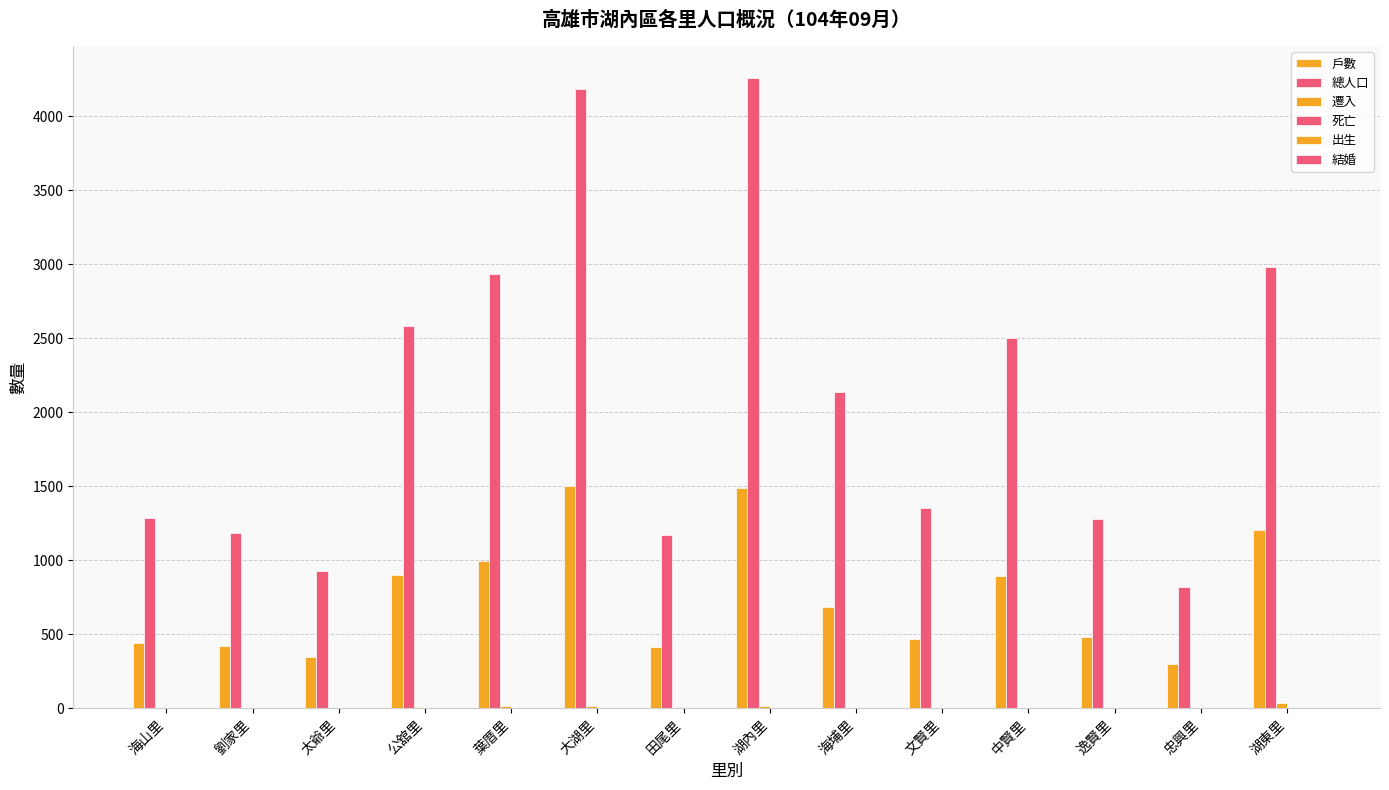

Reading left to right, list all the values displayed in this chart.

戶數: 海山里=441	劉家里=421	太爺里=350	公舘里=898	葉厝里=997	大湖里=1505	田尾里=412	湖內里=1489	海埔里=686	文賢里=469	中賢里=896	逸賢里=484	忠興里=301	湖東里=1208
總人口: 海山里=1284	劉家里=1183	太爺里=931	公舘里=2584	葉厝里=2936	大湖里=4181	田尾里=1168	湖內里=4260	海埔里=2138	文賢里=1354	中賢里=2501	逸賢里=1279	忠興里=819	湖東里=2982
遷入: 海山里=3	劉家里=1	太爺里=1	公舘里=9	葉厝里=13	大湖里=17	田尾里=7	湖內里=13	海埔里=2	文賢里=4	中賢里=6	逸賢里=5	忠興里=1	湖東里=34
死亡: 海山里=0	劉家里=3	太爺里=2	公舘里=1	葉厝里=1	大湖里=1	田尾里=1	湖內里=1	海埔里=1	文賢里=5	中賢里=1	逸賢里=2	忠興里=0	湖東里=1
出生: 海山里=0	劉家里=1	太爺里=2	公舘里=1	葉厝里=1	大湖里=2	田尾里=2	湖內里=2	海埔里=0	文賢里=1	中賢里=3	逸賢里=0	忠興里=0	湖東里=0
結婚: 海山里=1	劉家里=1	太爺里=0	公舘里=0	葉厝里=1	大湖里=1	田尾里=0	湖內里=2	海埔里=0	文賢里=0	中賢里=0	逸賢里=0	忠興里=0	湖東里=1